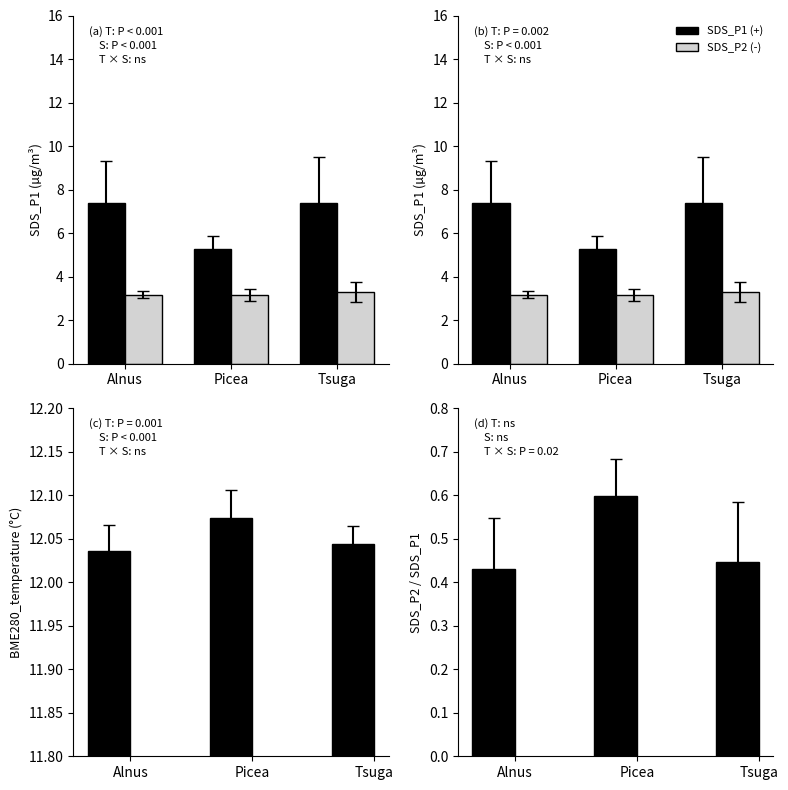

Count the SDS_P1 (+) values in the range 0 to 1.

3